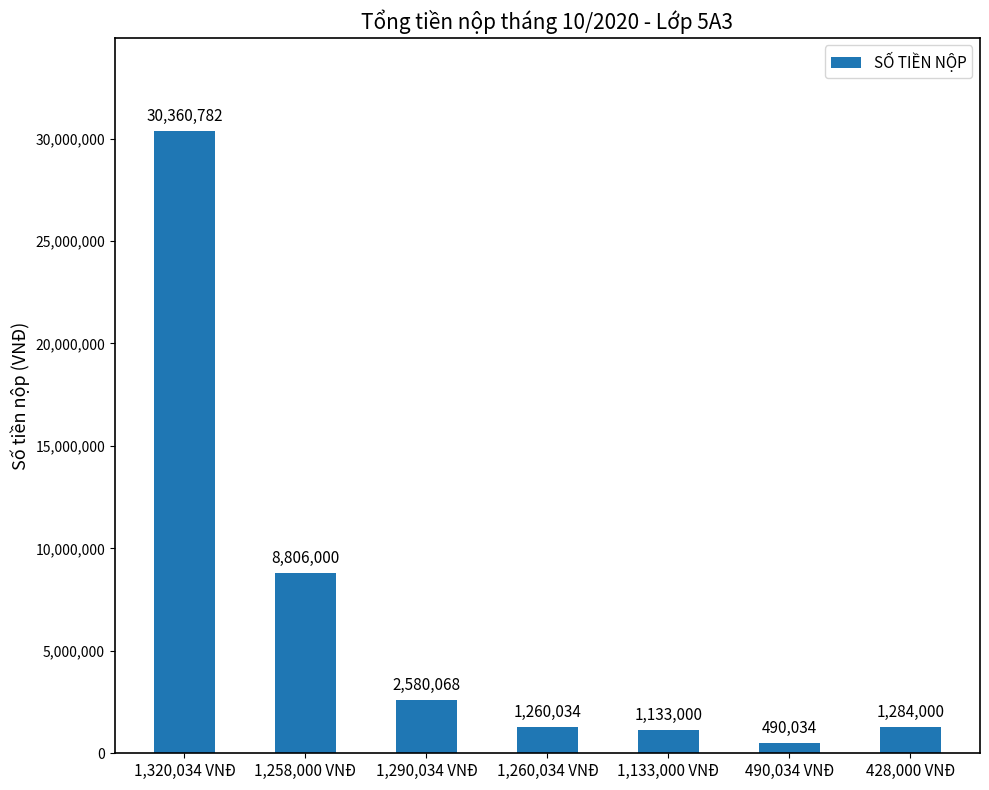

Reading left to right, transcribe all the data shown in this chart.

1,320,034 VNĐ=30360782	1,258,000 VNĐ=8806000	1,290,034 VNĐ=2580068	1,260,034 VNĐ=1260034	1,133,000 VNĐ=1133000	490,034 VNĐ=490034	428,000 VNĐ=1284000